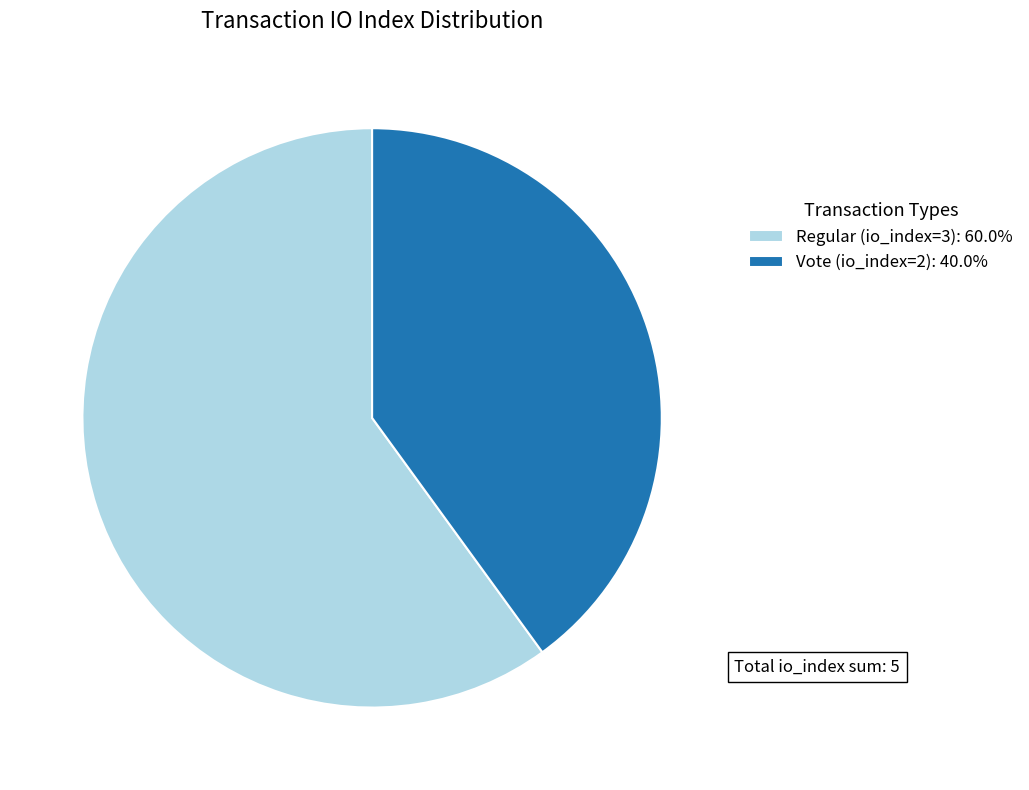

Is the sum of Regular (io_index=3) and Vote (io_index=2) greater than half?

Yes